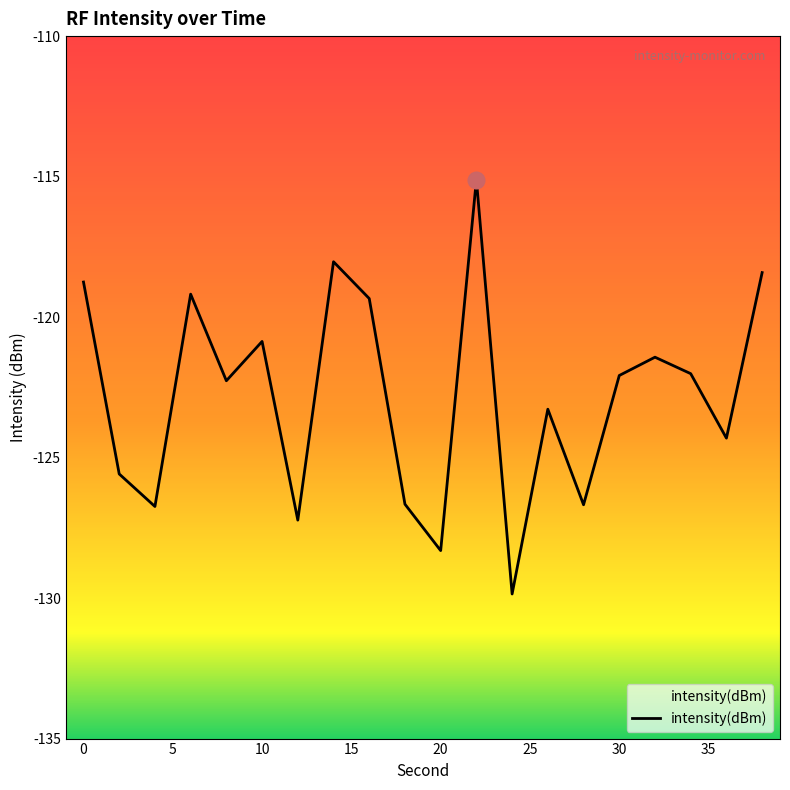

What is the minimum value shown in the chart?

-129.9